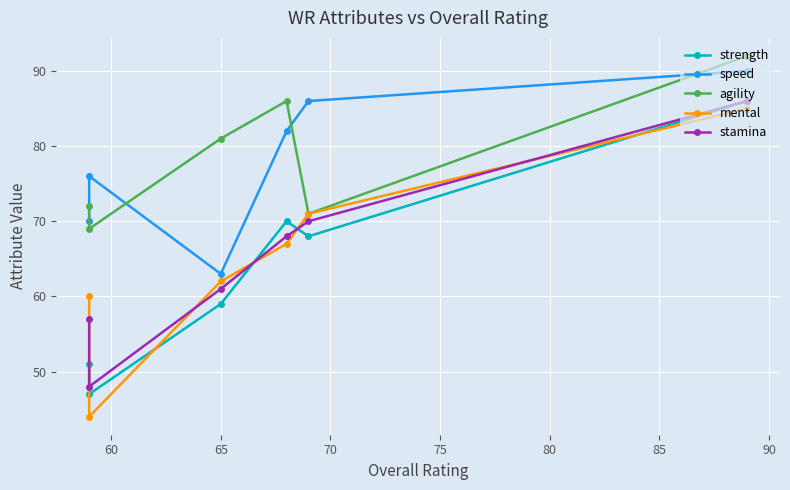

True or false: stamina and mental intersect in this chart.

True